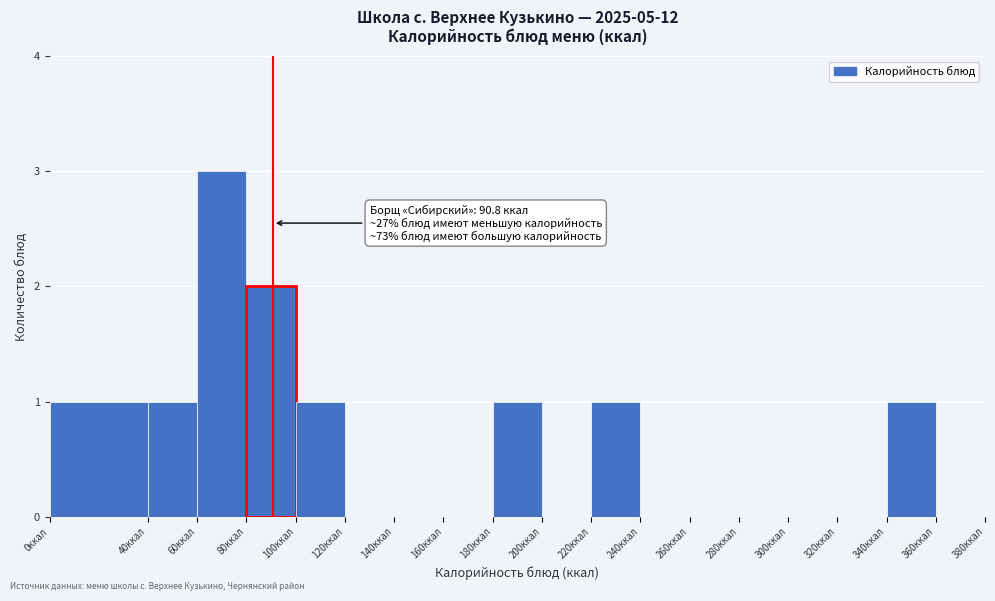

Over which range of the x-axis is the bar tallest?

60 to 80